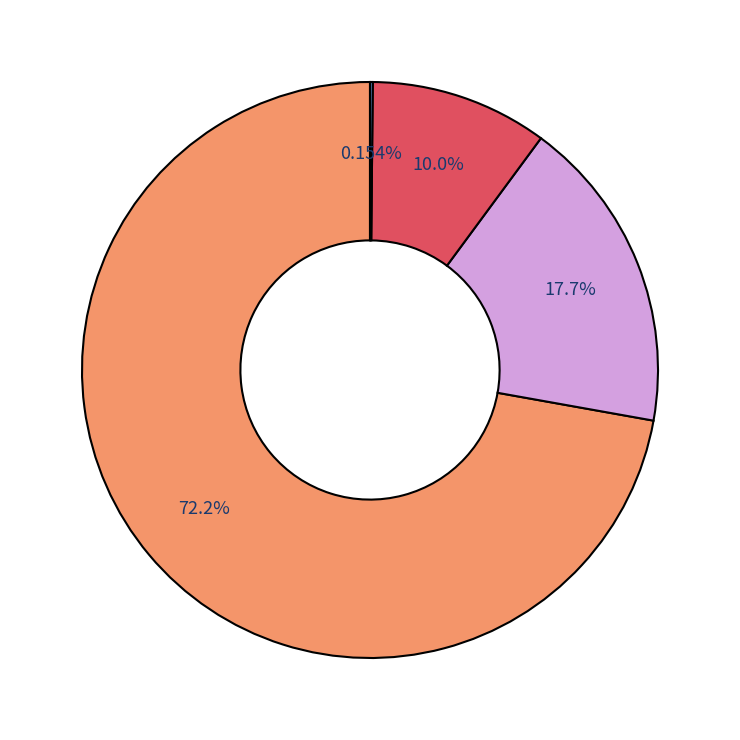

Is there any slice that represents more than half of the pie?

Yes